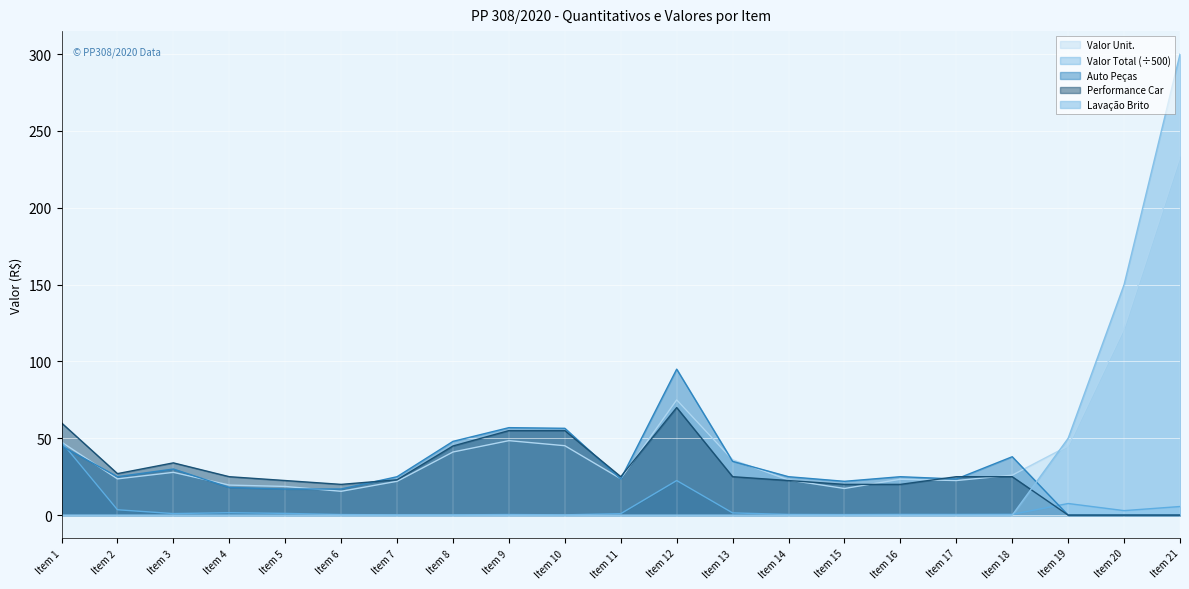

Where is the first local minimum for Performance car?

Item 2